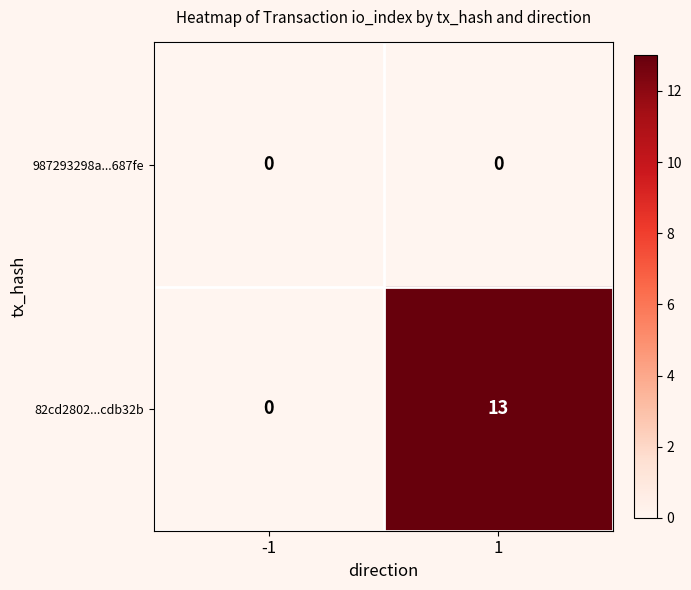

At 1, list the series in order from smallest to largest.

987293298a...687fe, 82cd2802...cdb32b